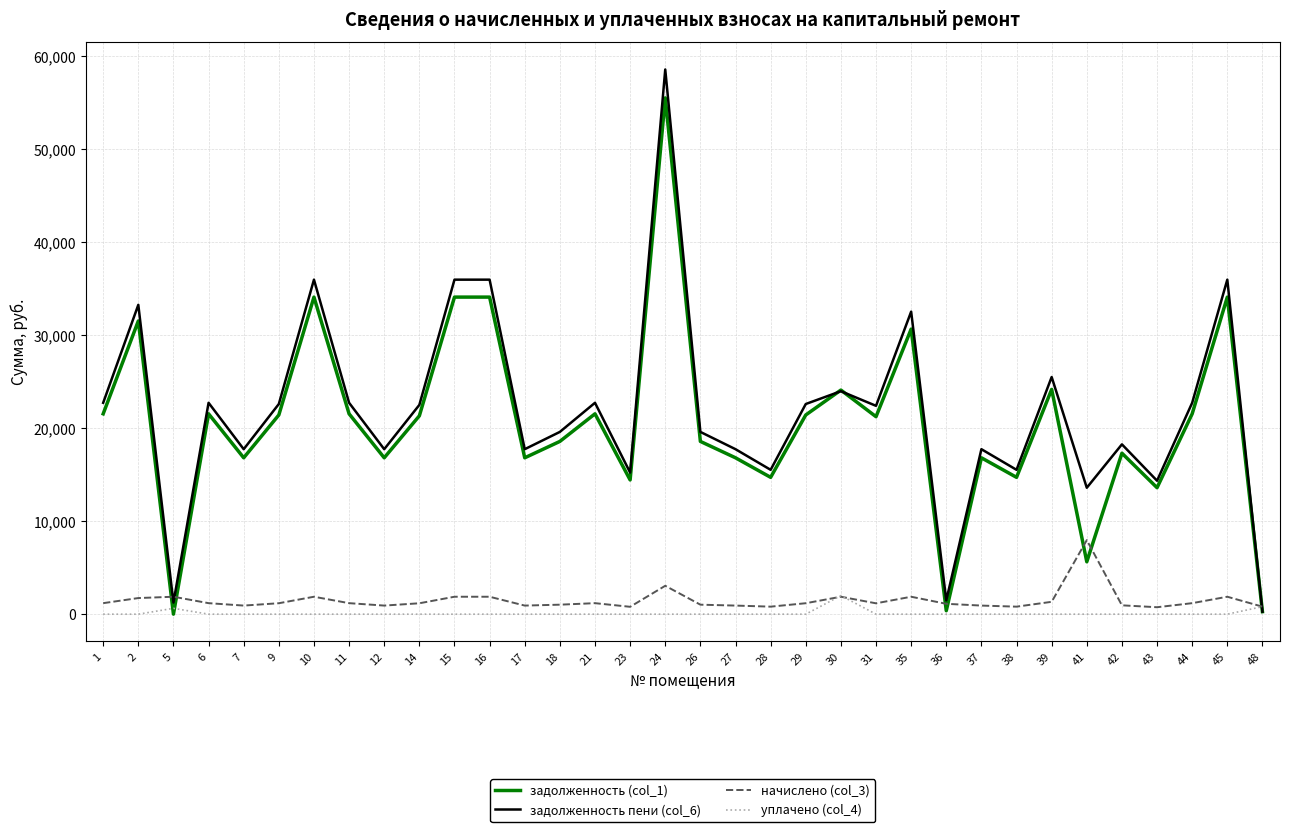

How many values in the начислено (col_3) series are below 1178?

16